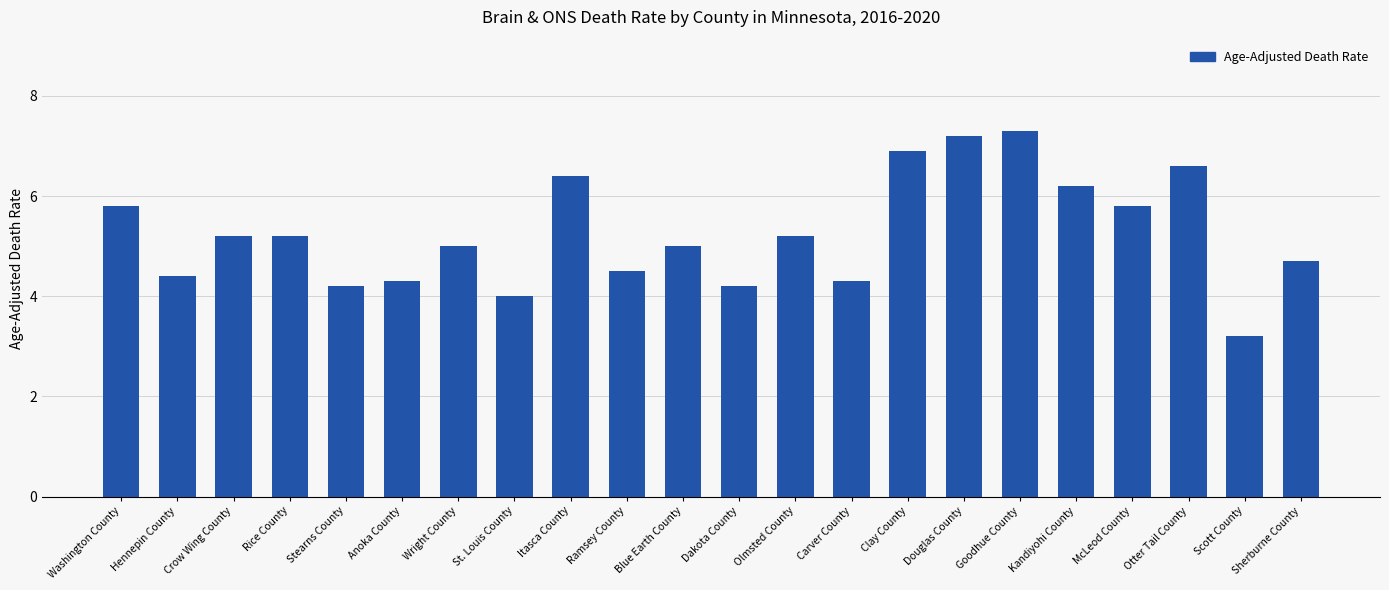

What value does the data have at Washington County?

5.8